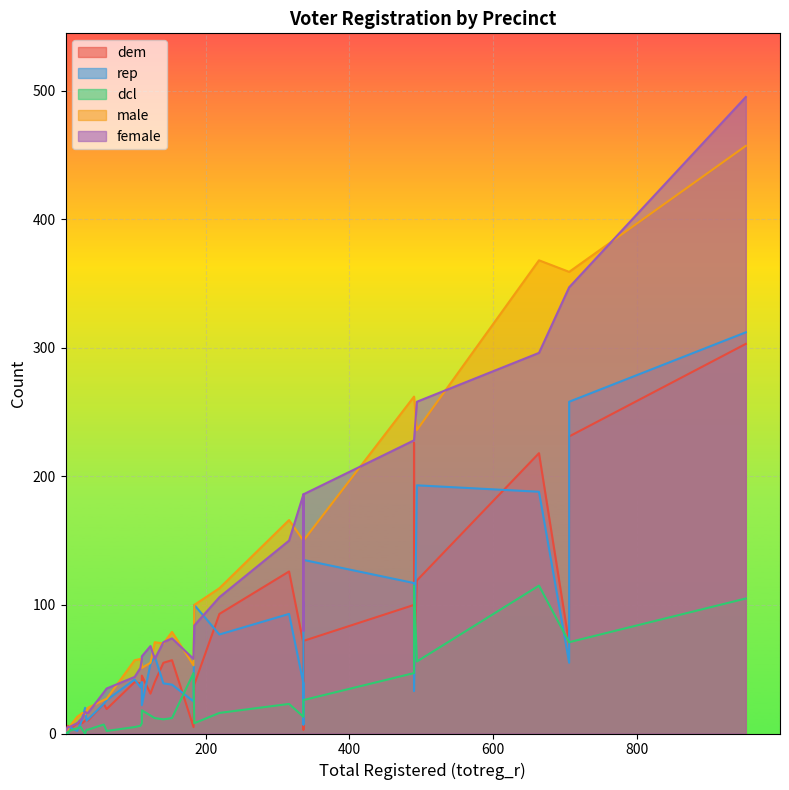

True or false: male and dem cross at least once.

True